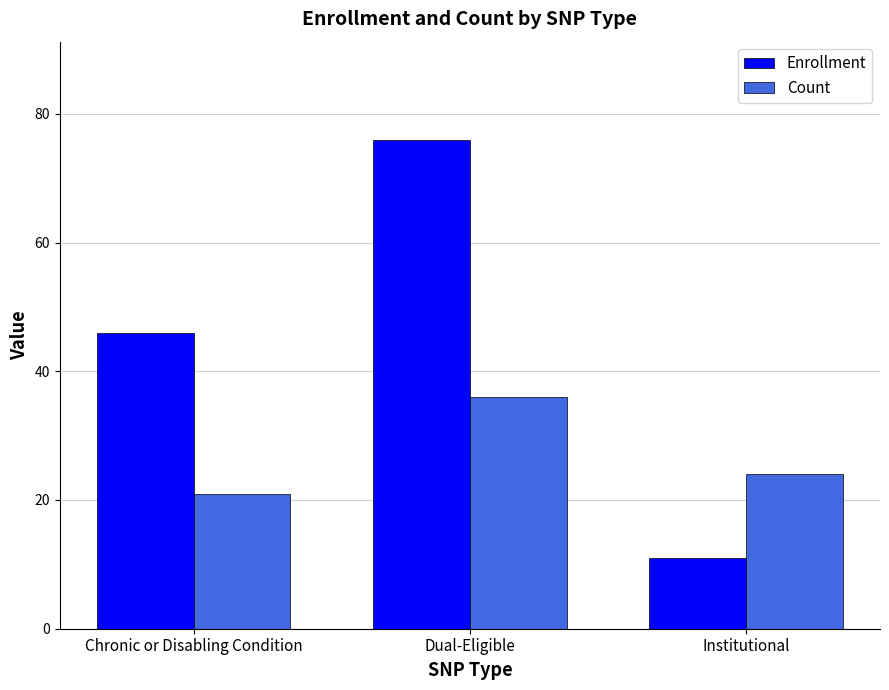

Reading left to right, extract all data points from this chart.

Enrollment: Chronic or Disabling Condition=46	Dual-Eligible=76	Institutional=11
Count: Chronic or Disabling Condition=21	Dual-Eligible=36	Institutional=24